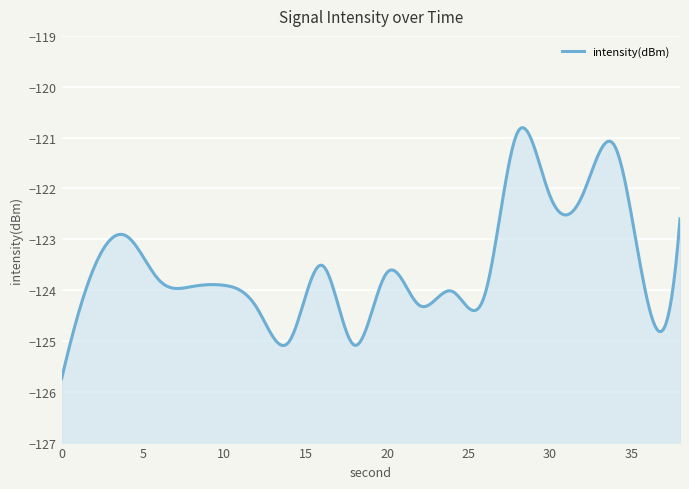

How many data points does each series have?

20